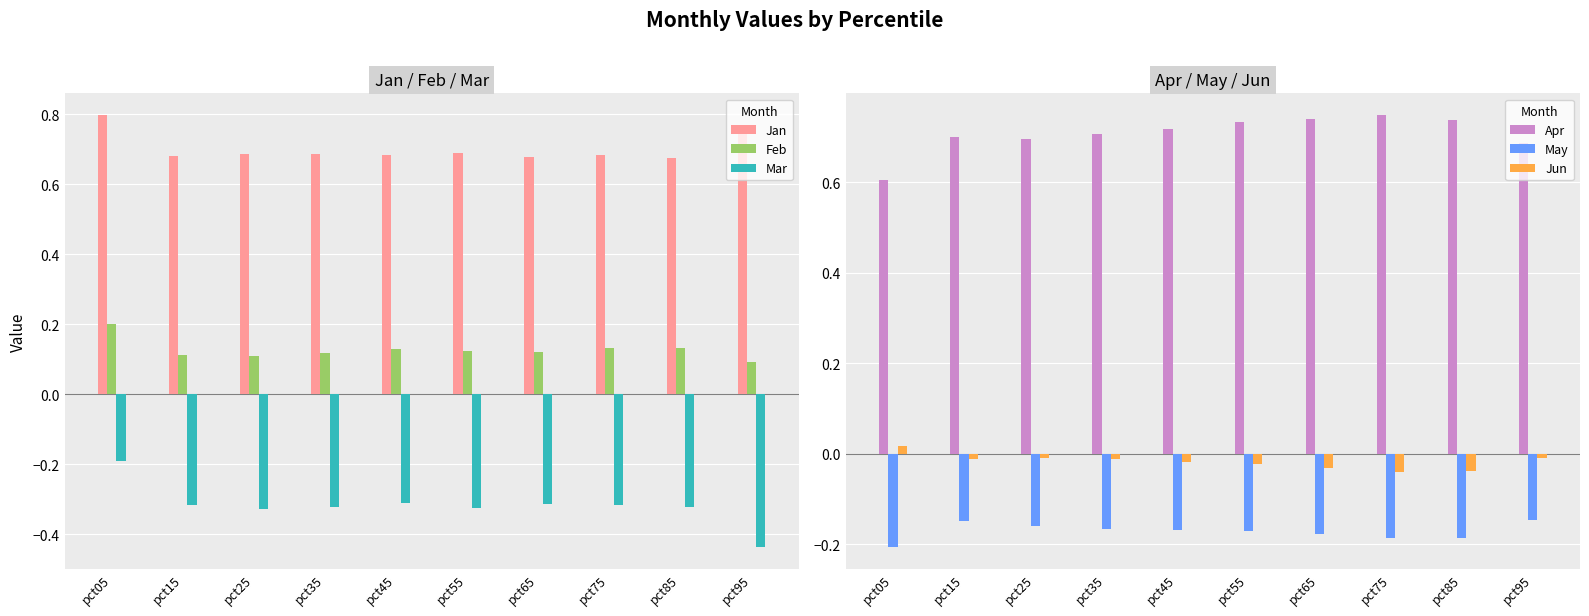

Reading left to right, transcribe all the data shown in this chart.

Jan: 0.8	0.7	0.7	0.7	0.7	0.7	0.7	0.7	0.7	0.8
Feb: 0.2	0.1	0.1	0.1	0.1	0.1	0.1	0.1	0.1	0.1
Mar: -0.2	-0.3	-0.3	-0.3	-0.3	-0.3	-0.3	-0.3	-0.3	-0.4
Apr: 0.6	0.7	0.7	0.7	0.7	0.7	0.7	0.7	0.7	0.7
May: -0.2	-0.1	-0.2	-0.2	-0.2	-0.2	-0.2	-0.2	-0.2	-0.1
Jun: 0.0	-0.0	-0.0	-0.0	-0.0	-0.0	-0.0	-0.0	-0.0	-0.0